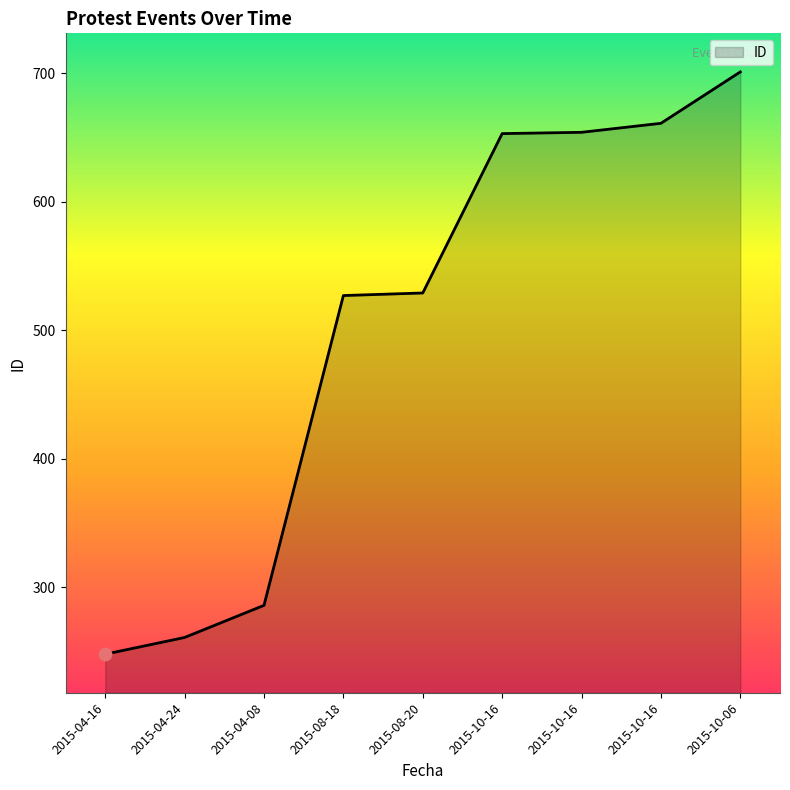

What is the change in value from 2015-04-08 to 2015-10-06?

+415